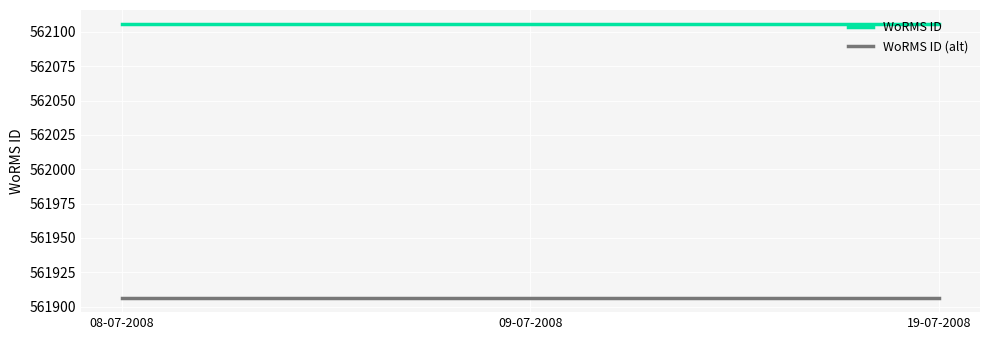

How many lines are shown in the chart?

2